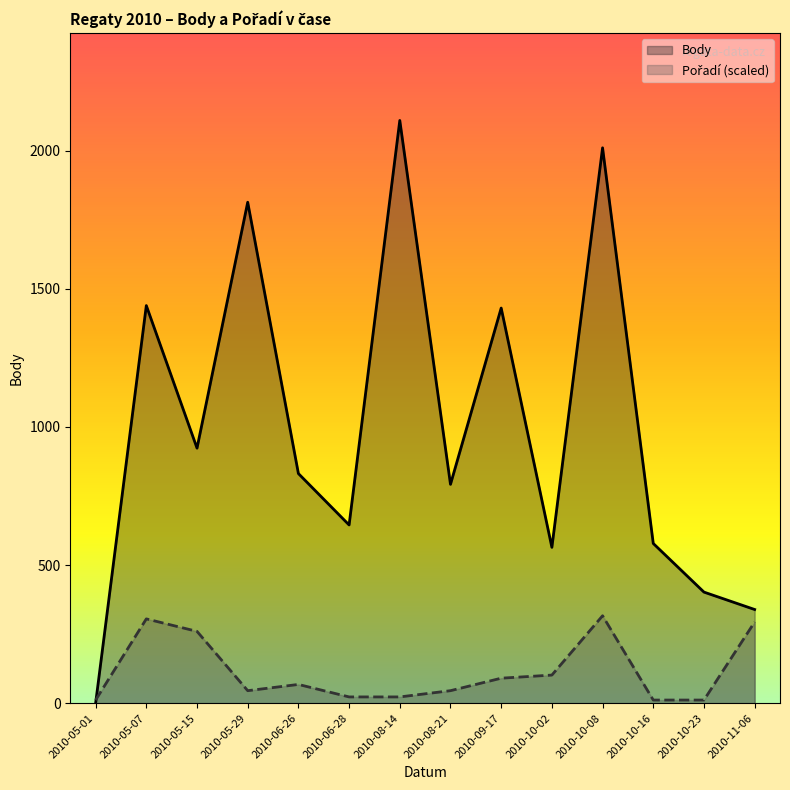

Rank the series by their maximum value, from highest to lowest.

Body, Pořadí